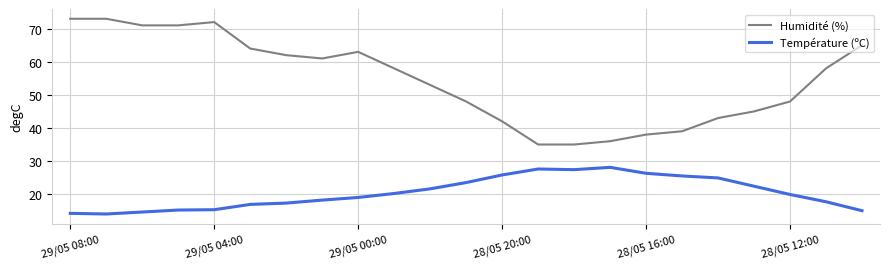

True or false: Humidité (%) and Température (ºC) intersect in this chart.

False